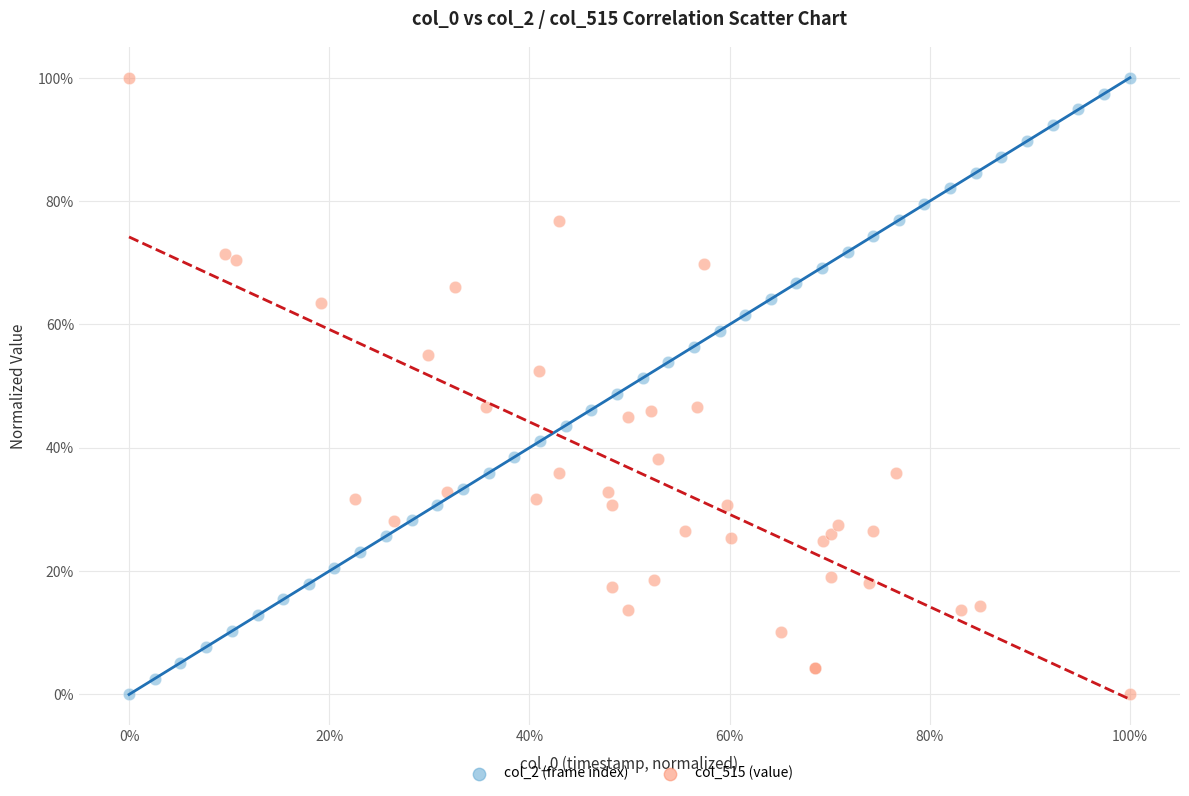

What are all the series names shown in the legend?

col_2 (frame index), col_515 (value)